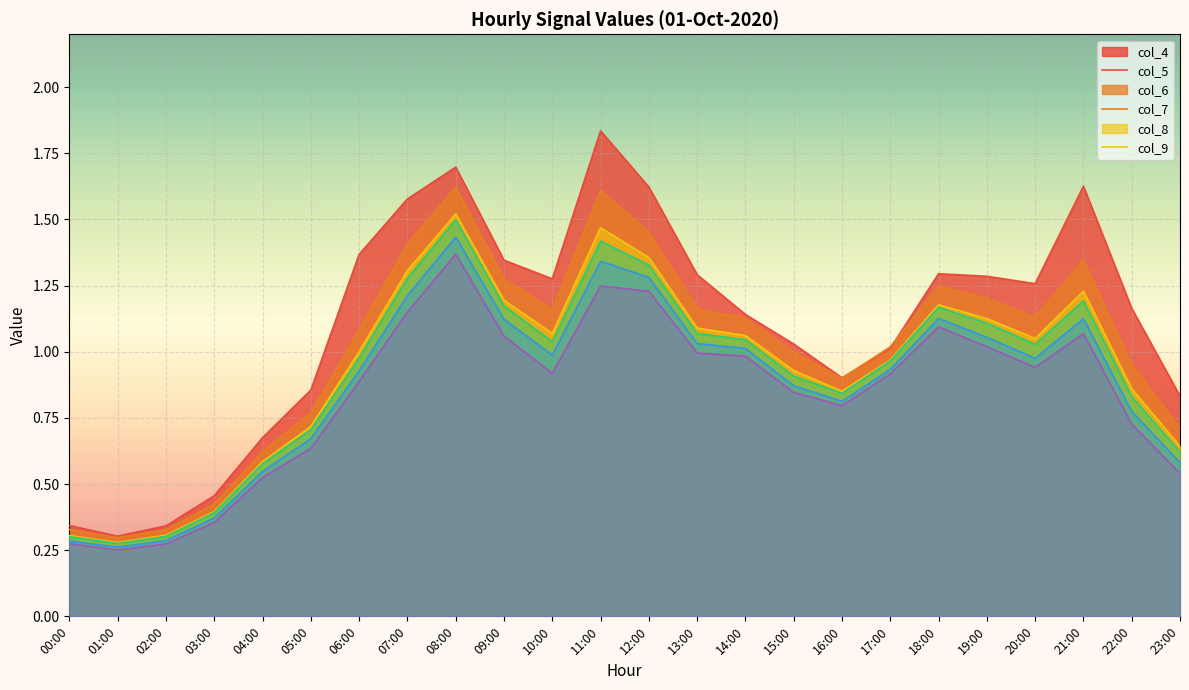

True or false: col_4 and col_9 cross at least once.

False